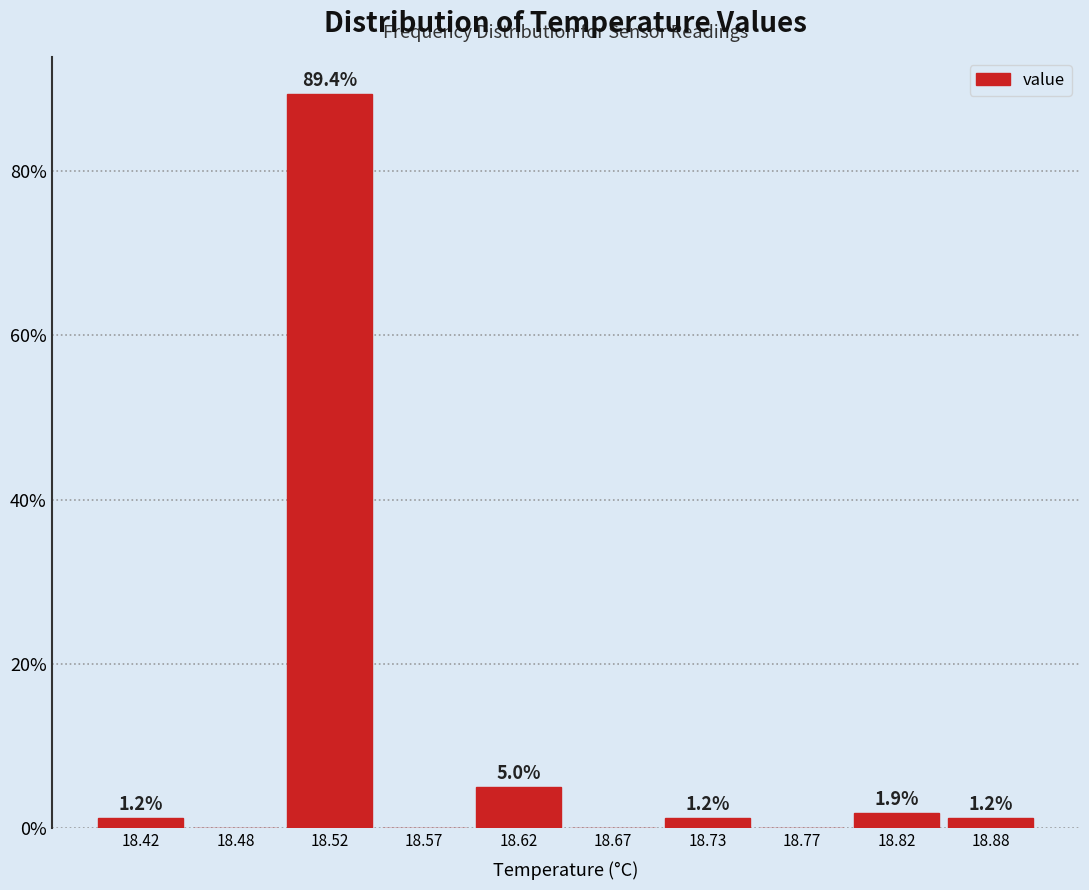

Over which range of the x-axis is the bar tallest?

18.50 to 18.55